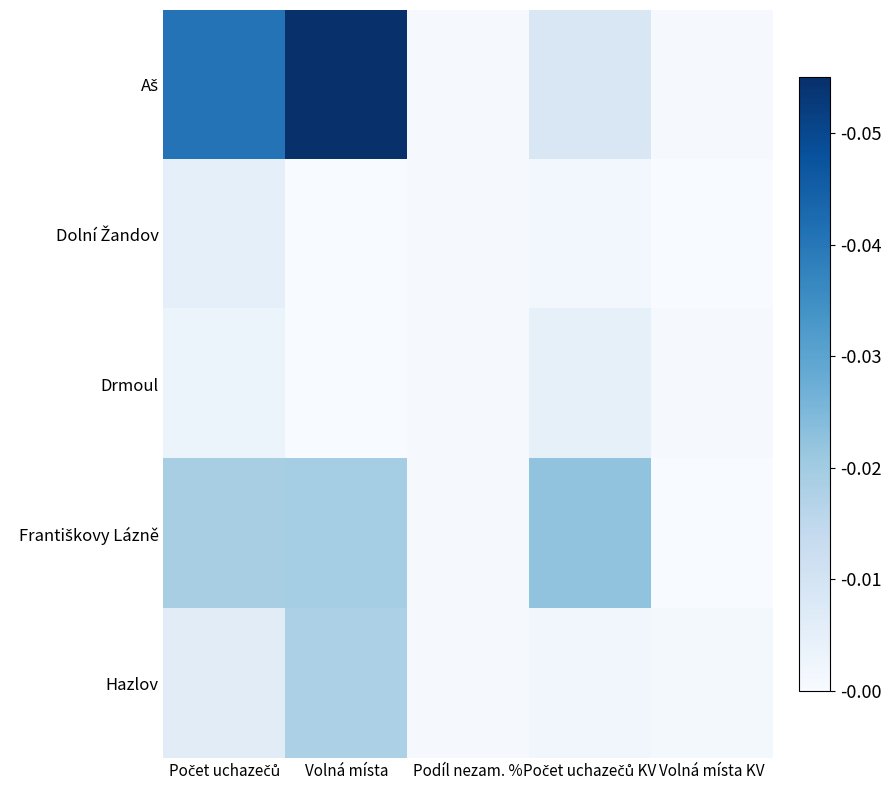

True or false: Drmoul has a value of 0.0 at Volná místa.

True